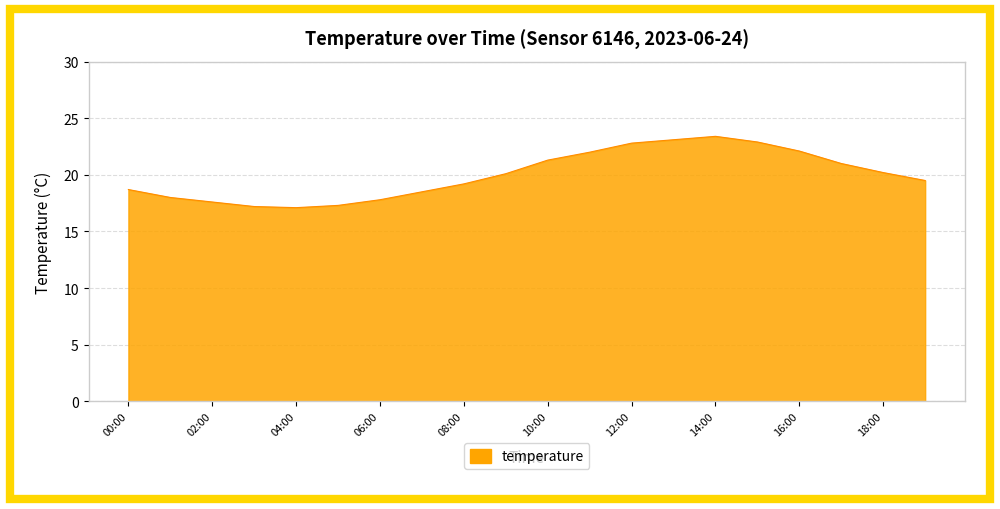

What is the maximum value shown in the chart?

23.4